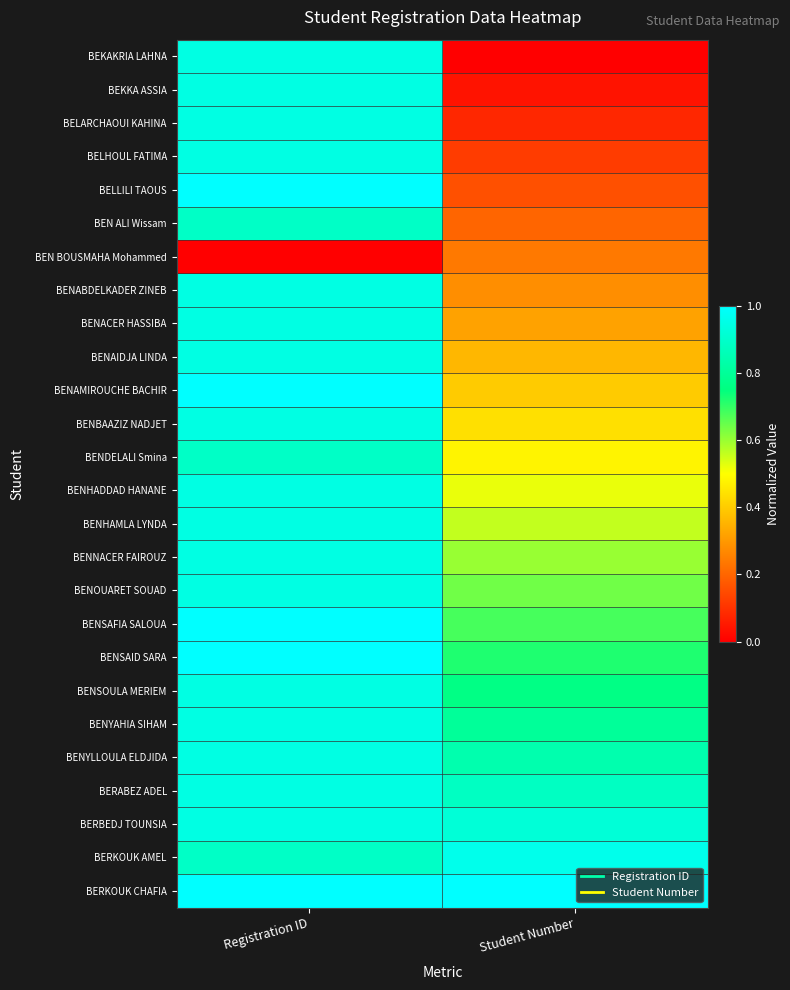

Reading left to right, list all the values displayed in this chart.

BEKAKRIA LAHNA: Registration ID=0.9	Student Number=0.0
BEKKA ASSIA: Registration ID=0.9	Student Number=0.0
BELARCHAOUI KAHINA: Registration ID=0.9	Student Number=0.1
BELHOUL FATIMA: Registration ID=0.9	Student Number=0.1
BELLILI TAOUS: Registration ID=1.0	Student Number=0.2
BEN ALI Wissam: Registration ID=0.9	Student Number=0.2
BEN BOUSMAHA Mohammed: Registration ID=0.0	Student Number=0.2
BENABDELKADER ZINEB: Registration ID=0.9	Student Number=0.3
BENACER HASSIBA: Registration ID=0.9	Student Number=0.3
BENAIDJA LINDA: Registration ID=0.9	Student Number=0.4
BENAMIROUCHE BACHIR: Registration ID=1.0	Student Number=0.4
BENBAAZIZ NADJET: Registration ID=0.9	Student Number=0.4
BENDELALI Smina: Registration ID=0.9	Student Number=0.5
BENHADDAD HANANE: Registration ID=0.9	Student Number=0.5
BENHAMLA LYNDA: Registration ID=0.9	Student Number=0.6
BENNACER FAIROUZ: Registration ID=0.9	Student Number=0.6
BENOUARET SOUAD: Registration ID=0.9	Student Number=0.6
BENSAFIA SALOUA: Registration ID=1.0	Student Number=0.7
BENSAID SARA: Registration ID=1.0	Student Number=0.7
BENSOULA MERIEM: Registration ID=0.9	Student Number=0.8
BENYAHIA SIHAM: Registration ID=0.9	Student Number=0.8
BENYLLOULA ELDJIDA: Registration ID=0.9	Student Number=0.8
BERABEZ ADEL: Registration ID=0.9	Student Number=0.9
BERBEDJ TOUNSIA: Registration ID=0.9	Student Number=0.9
BERKOUK AMEL: Registration ID=0.9	Student Number=1.0
BERKOUK CHAFIA: Registration ID=1.0	Student Number=1.0